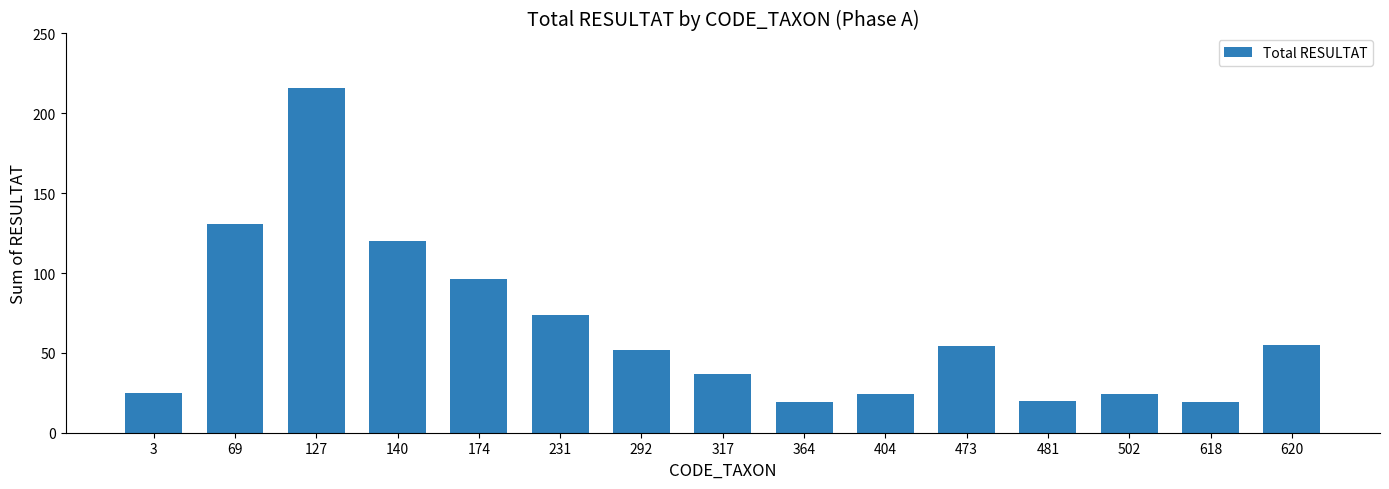

What is the sum of the values at 620 and 502?

79